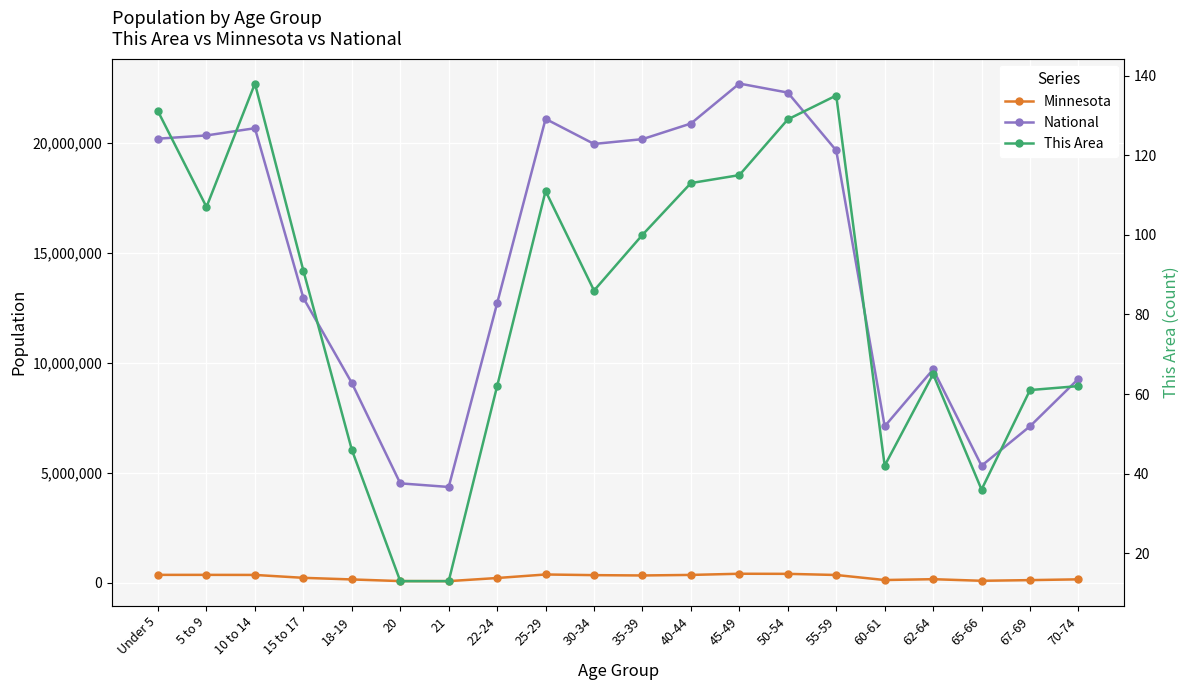

At which label is Minnesota closest to 238398?

15 to 17